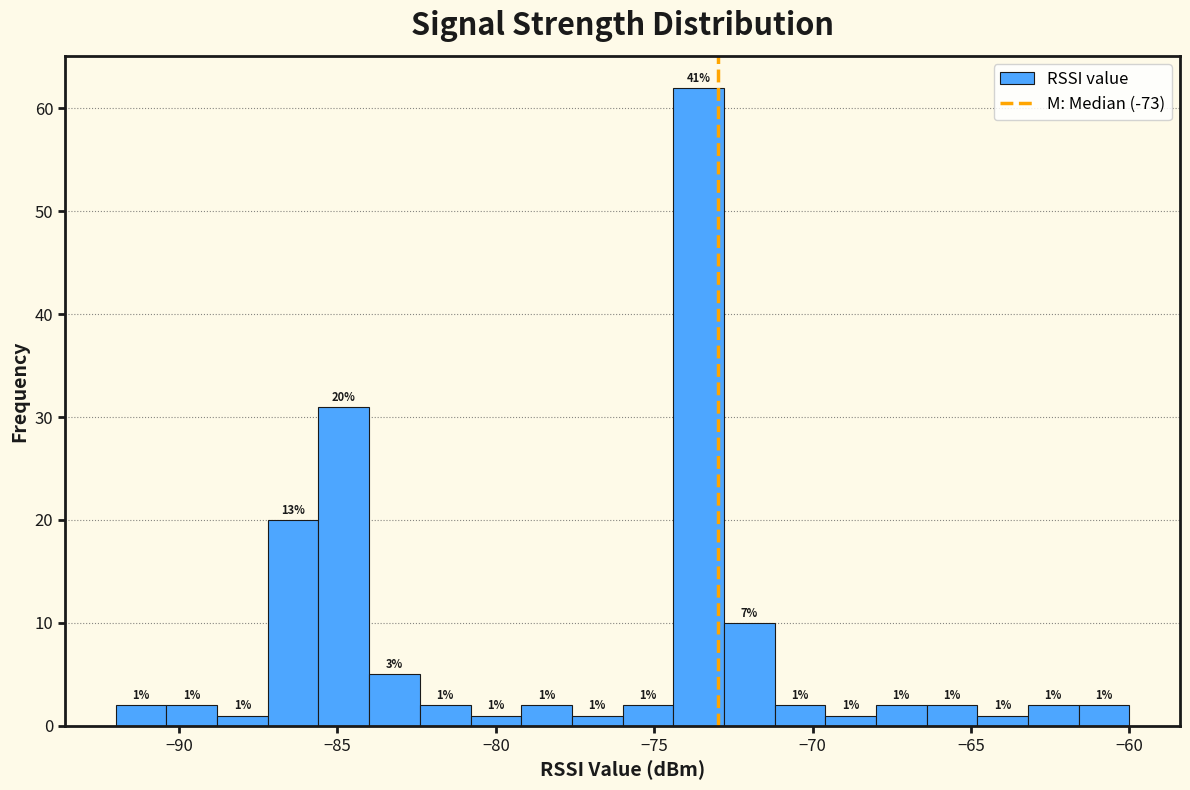

Read against the x-axis, roughly where is the centre of the tallest bar?

-73.5